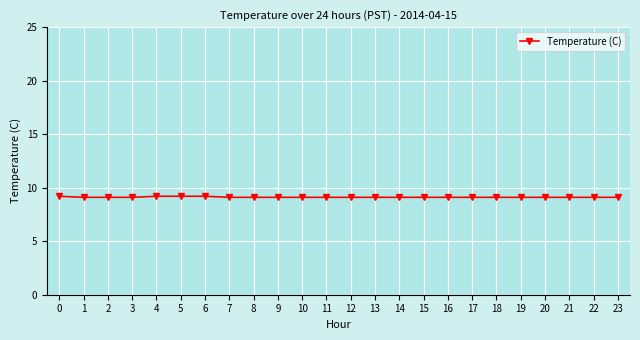

Count the number of categories in the chart.

24